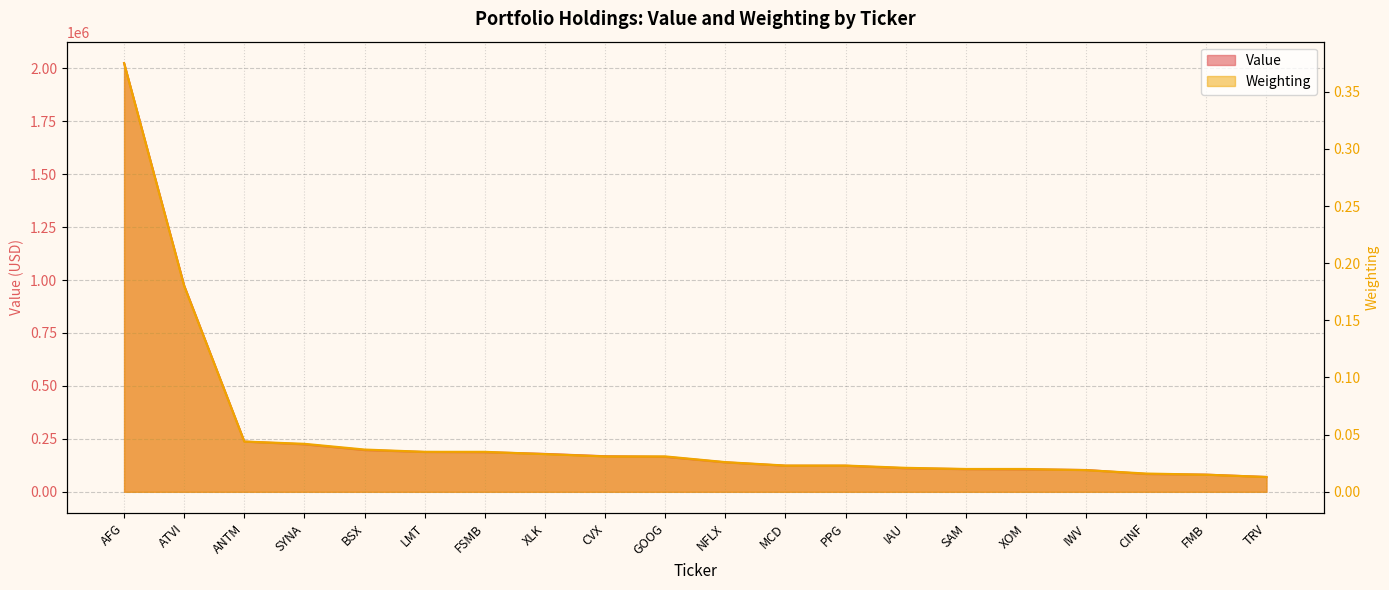

What is the difference between the second highest and second lowest values in the Weighting series?

0.2